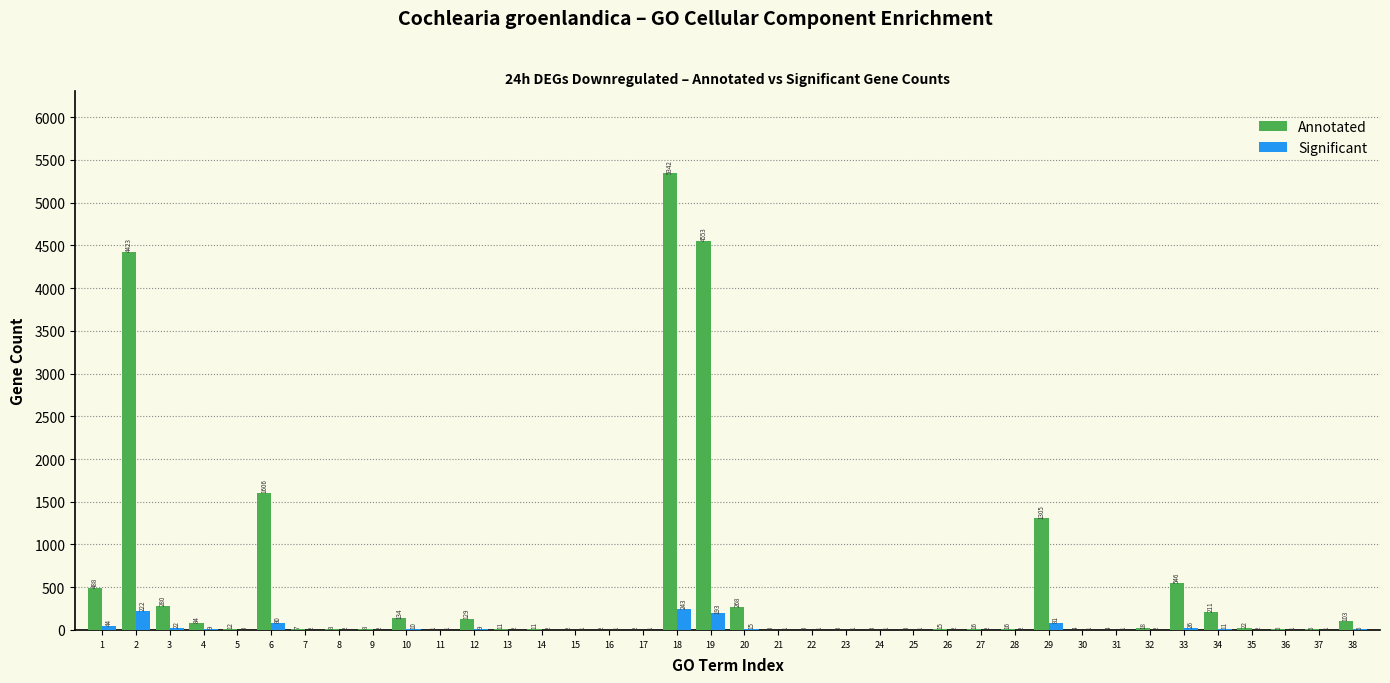

Reading left to right, extract all data points from this chart.

Annotated: 1=488	2=4423	3=280	4=84	5=12	6=1606	7=7	8=8	9=8	10=134	11=1	12=129	13=11	14=11	15=2	16=2	17=2	18=5342	19=4553	20=268	21=3	22=3	23=3	24=3	25=3	26=15	27=16	28=16	29=1305	30=4	31=4	32=18	33=546	34=211	35=22	36=6	37=6	38=103
Significant: 1=44	2=222	3=22	4=9	5=3	6=80	7=2	8=2	9=2	10=10	11=1	12=9	13=2	14=2	15=1	16=1	17=1	18=243	19=193	20=15	21=1	22=1	23=1	24=1	25=1	26=2	27=2	28=2	29=81	30=1	31=1	32=2	33=26	34=11	35=2	36=1	37=1	38=6